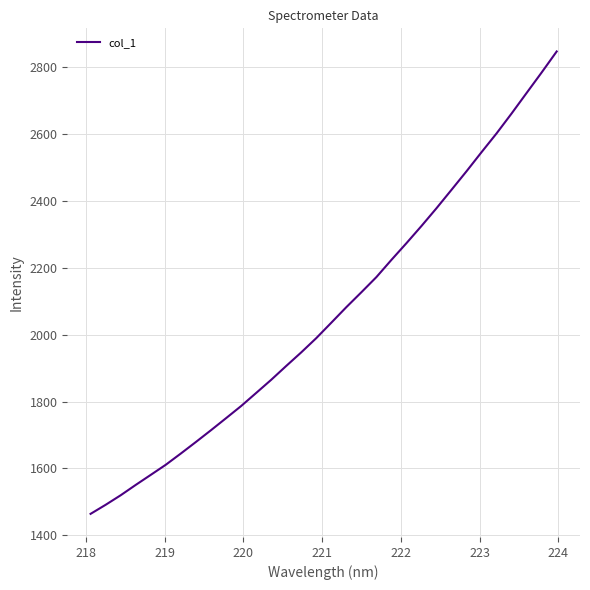

What is the difference between the maximum and minimum values?

1383.7